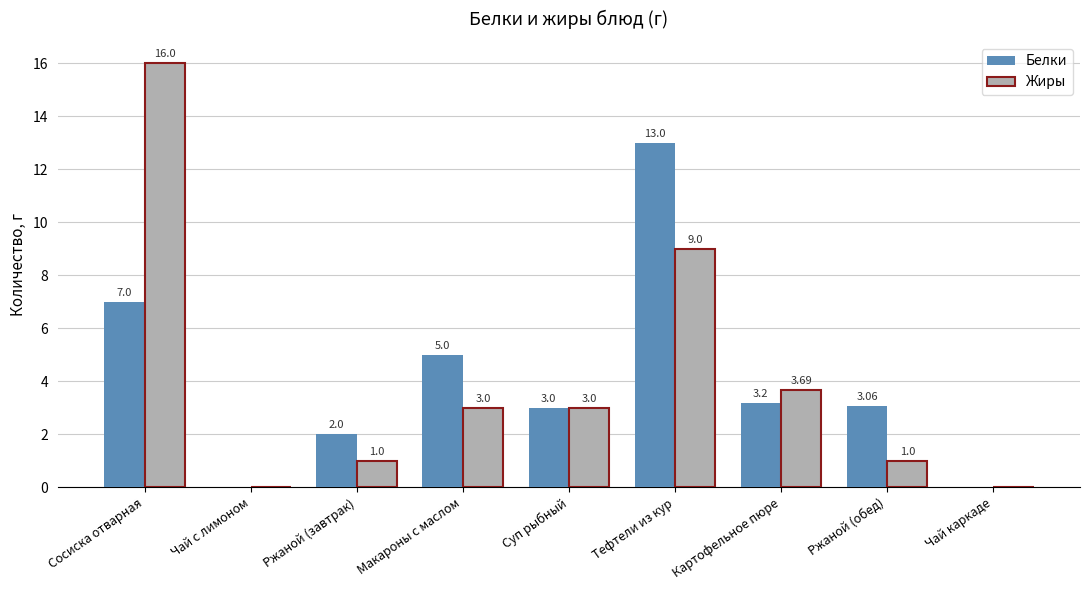

What is the total value across all series at Макароны с маслом?

8.0